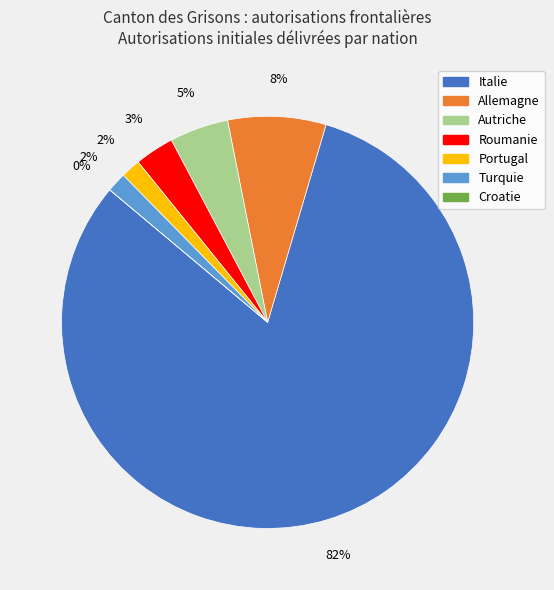

The Turquie slice represents 2% of the pie. True or false?

True